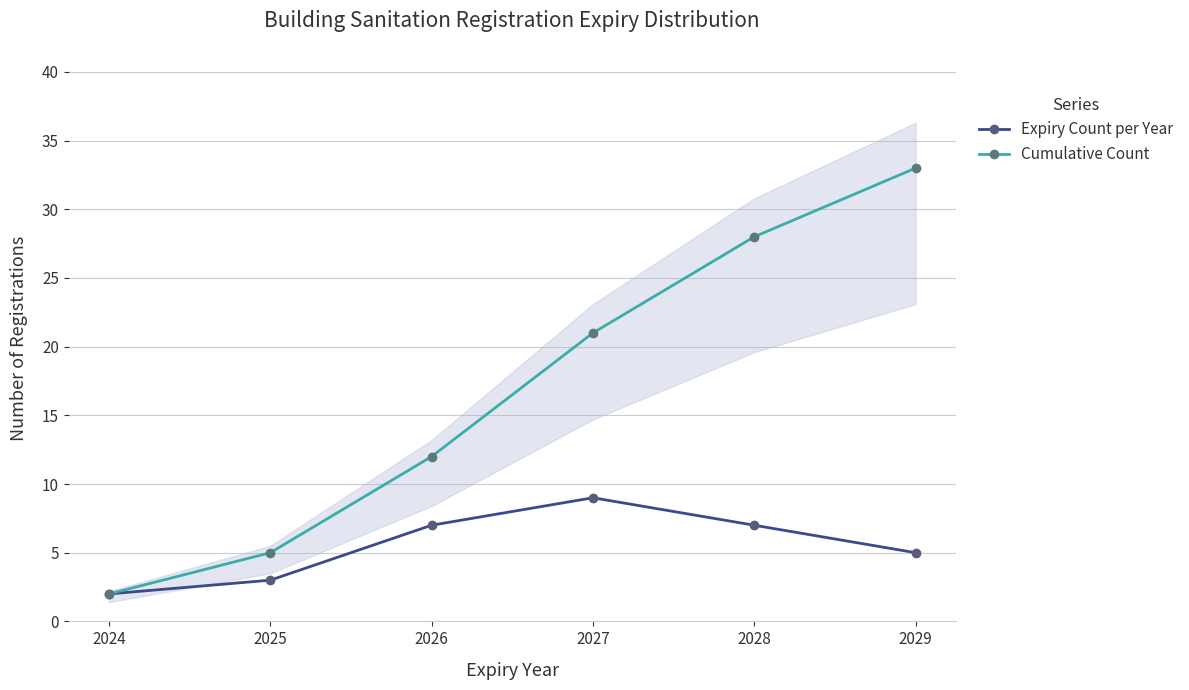

Does the chart have visible grid lines?

Yes